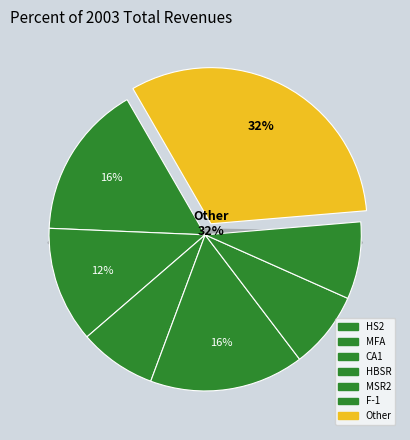

What percentage is the MFA slice, to the nearest percent?

19%